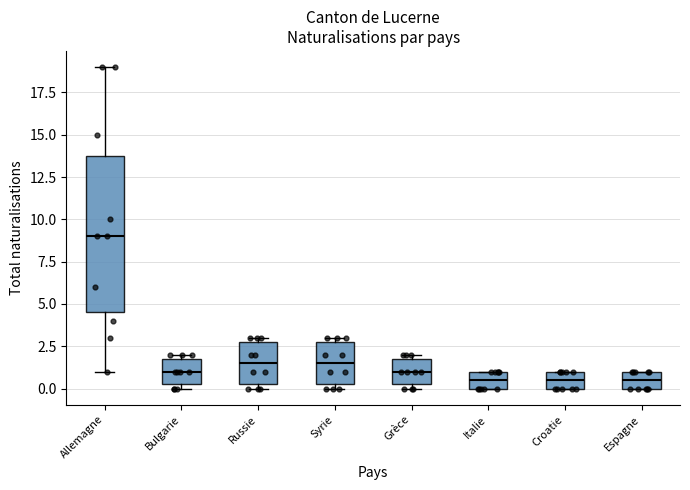

Reading left to right, read every box against the y-axis: the position of its median line, the range the box covers, and the ends of its whiskers. The values are not printed on the chart, so give them approximately, as read against the axis.

Allemagne: median 9.0, box 4.5 to 14.0, whiskers 1.0 to 19.0
Bulgarie: median 1.0, box 0.5 to 2.0, whiskers 0.0 to 2.0 (just above the box's upper edge)
Russie: median 1.5, box 0.5 to 3.0, whiskers 0.0 to 3.0 (just above the box's upper edge)
Syrie: median 1.5, box 0.5 to 3.0, whiskers 0.0 to 3.0 (just above the box's upper edge)
Grèce: median 1.0, box 0.5 to 2.0, whiskers 0.0 to 2.0 (just above the box's upper edge)
Italie: median 0.5, box 0.0 to 1.0, whiskers 0.0 to 1.0
Croatie: median 0.5, box 0.0 to 1.0, whiskers 0.0 to 1.0
Espagne: median 0.5, box 0.0 to 1.0, whiskers 0.0 to 1.0